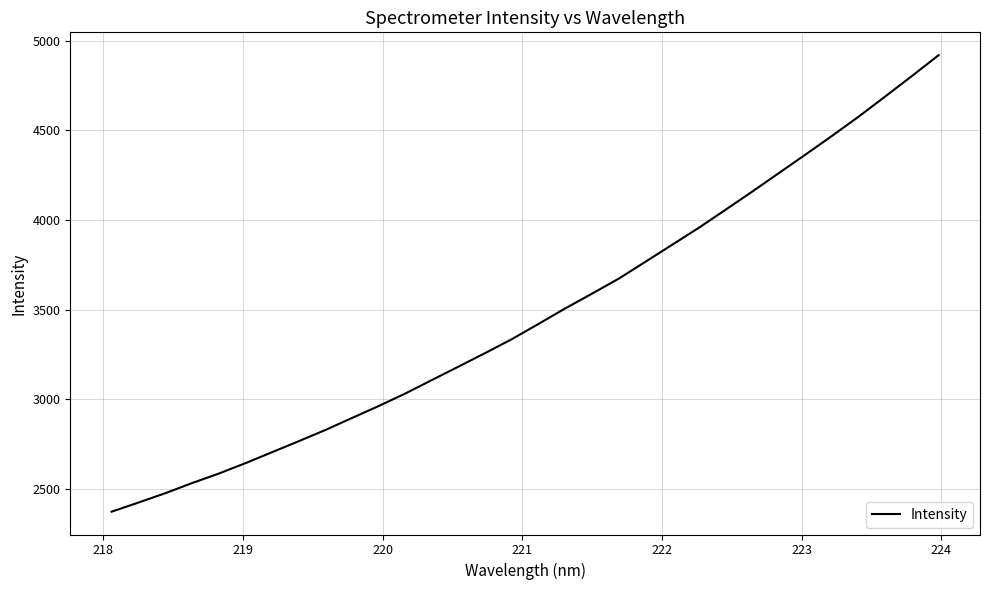

What is the greatest value displayed?

4920.1